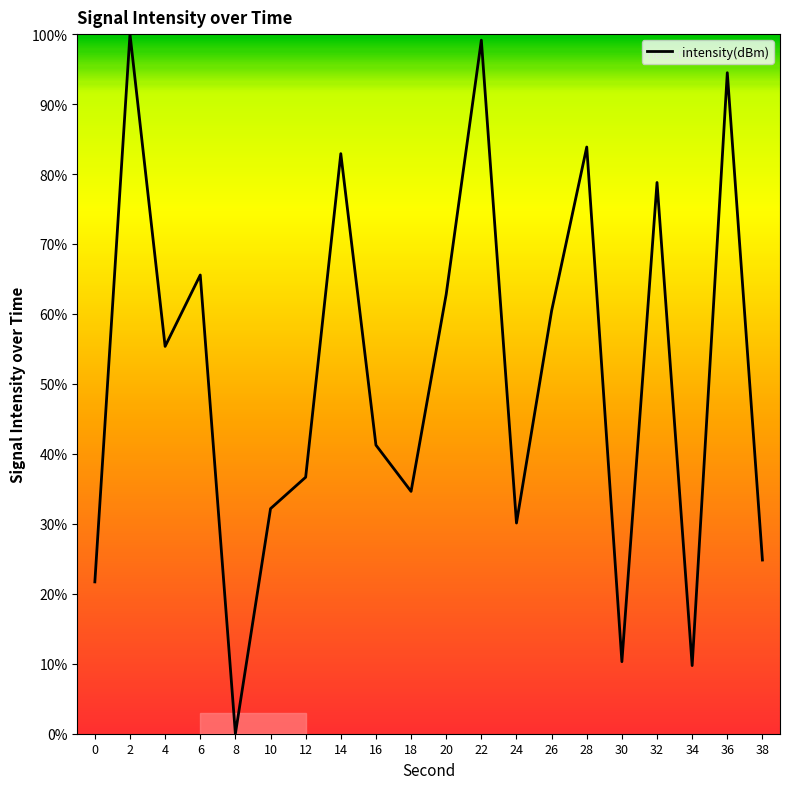

True or false: there are more than 0 points higher than both neighbors.

True